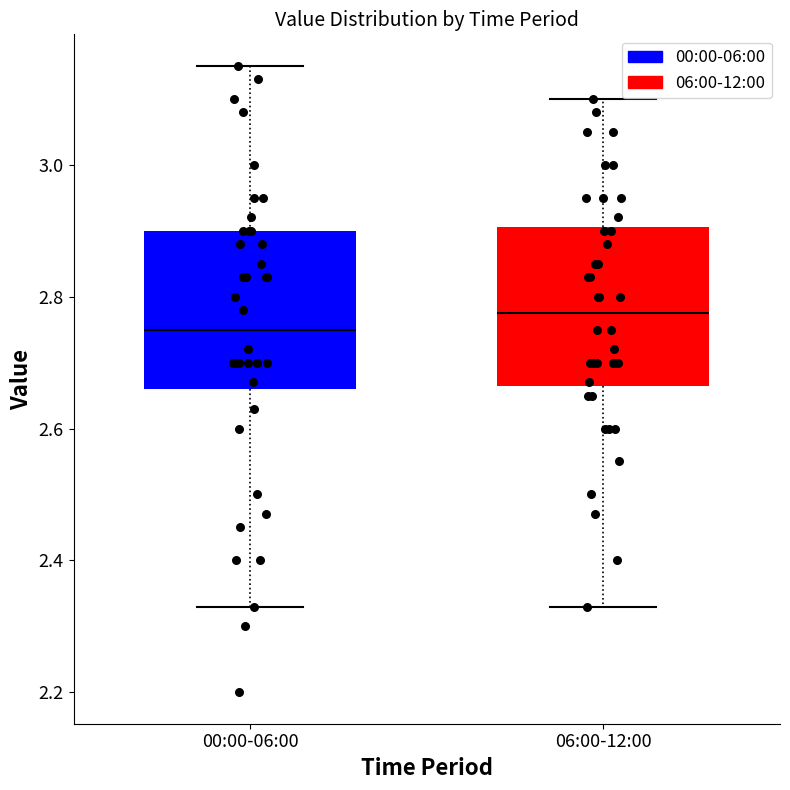

Reading left to right, read every box against the y-axis: the position of its median line, the range the box covers, and the ends of its whiskers. The values are not printed on the chart, so give them approximately, as read against the axis.

00:00-06:00: median 2.76, box 2.66 to 2.90, whiskers 2.34 to 3.16
06:00-12:00: median 2.78, box 2.66 to 2.90, whiskers 2.34 to 3.10